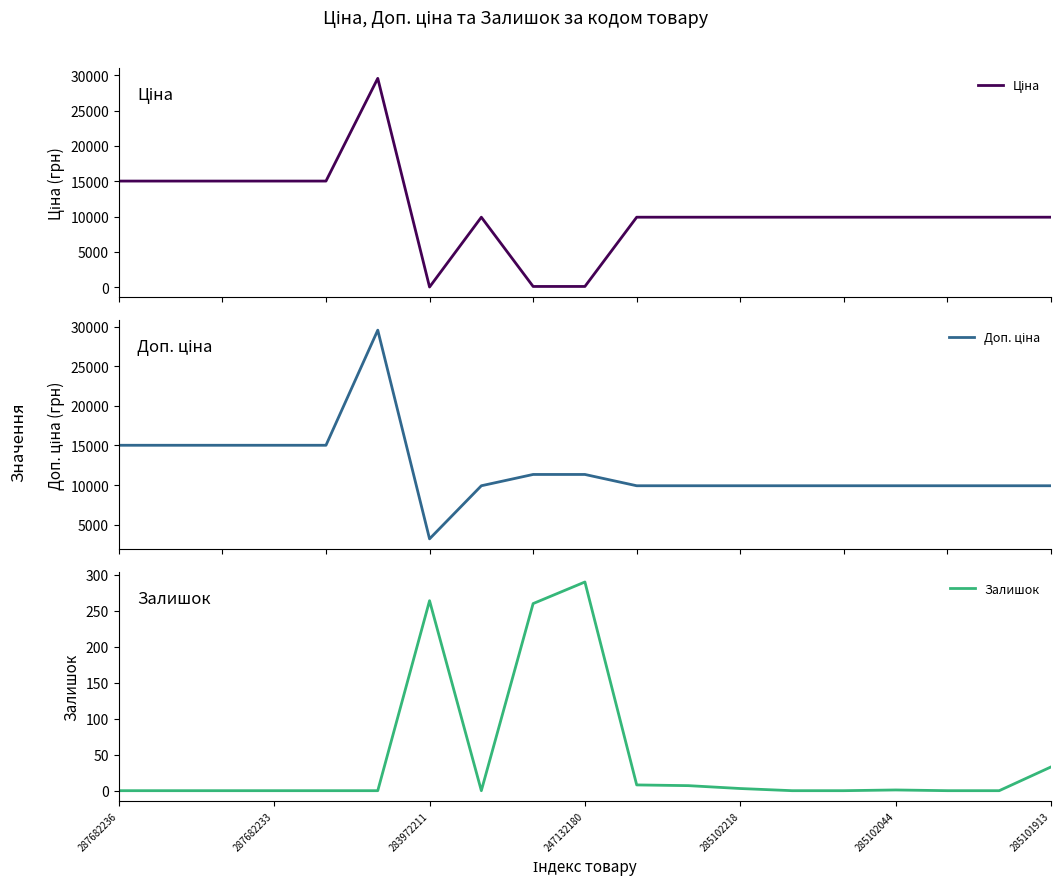

How many values in the Доп. ціна series exceed 9908?

18